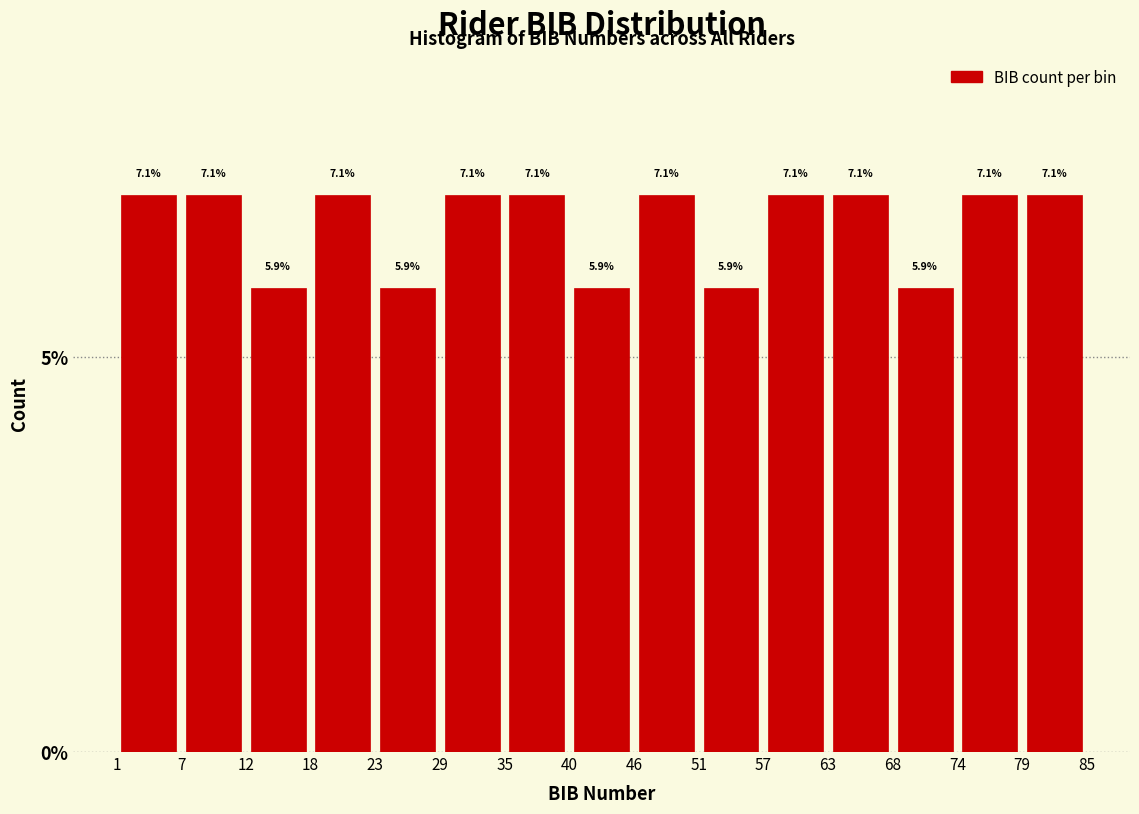

Reading left to right, list every bar in this chart as the range it spans on the x-axis followed by its height.

1 to 7: 7.1
7 to 12: 7.1
12 to 18: 5.9
18 to 23: 7.1
23 to 29: 5.9
29 to 35: 7.1
35 to 40: 7.1
40 to 46: 5.9
46 to 51: 7.1
51 to 57: 5.9
57 to 63: 7.1
63 to 68: 7.1
68 to 74: 5.9
74 to 79: 7.1
79 to 85: 7.1